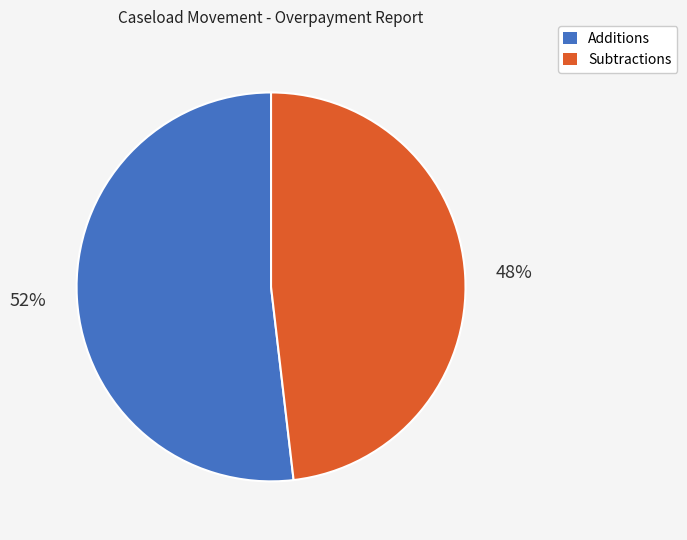

Is there any slice that represents more than half of the pie?

Yes